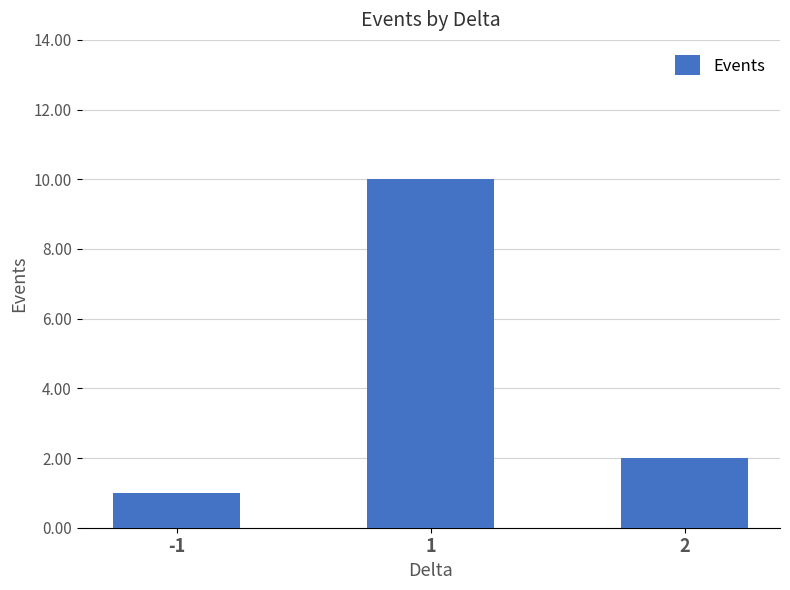

Rank the categories by value from highest to lowest.

1, 2, -1